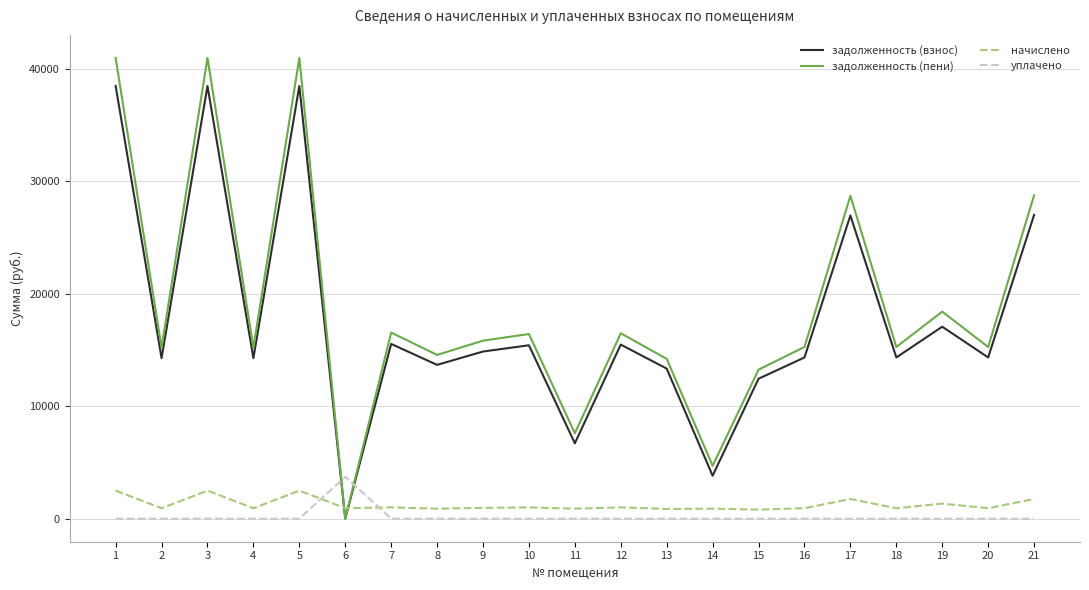

What is the approximate value of задолженность (пени) at 2?

15199.2